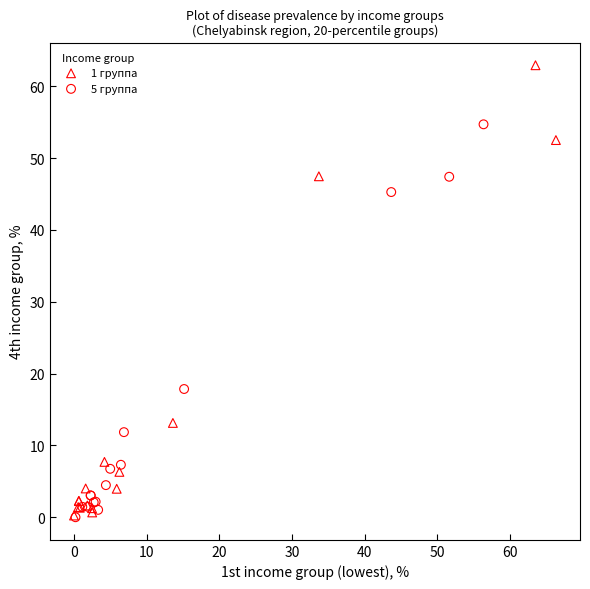

Which series reaches the maximum Y coordinate?

1 группа